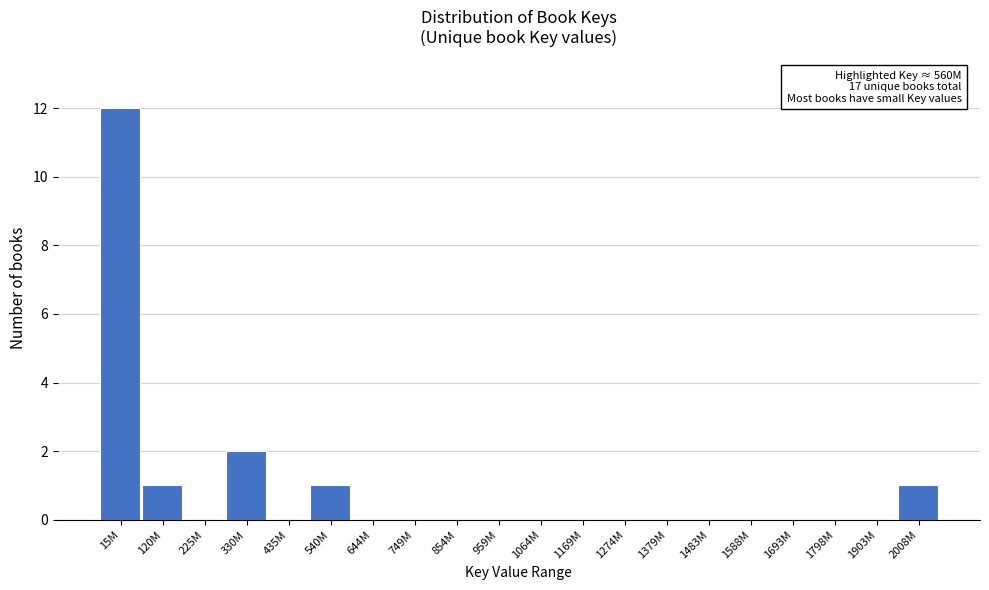

Reading left to right, list all the values displayed in this chart.

15M=12	120M=1	225M=0	330M=2	435M=0	540M=1	644M=0	749M=0	854M=0	959M=0	1064M=0	1169M=0	1274M=0	1379M=0	1483M=0	1588M=0	1693M=0	1798M=0	1903M=0	2008M=1